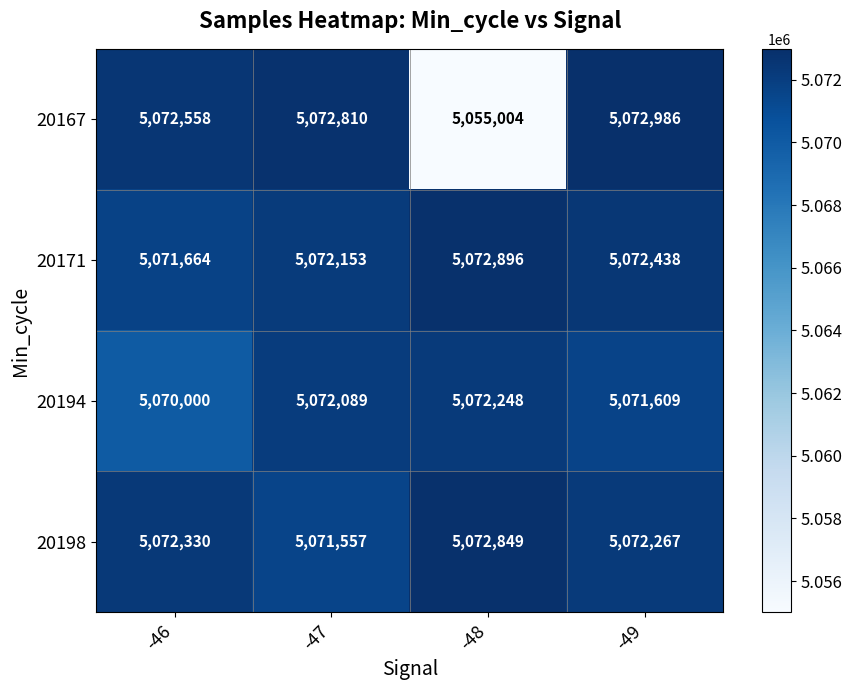

What is the smallest value displayed?

5055004